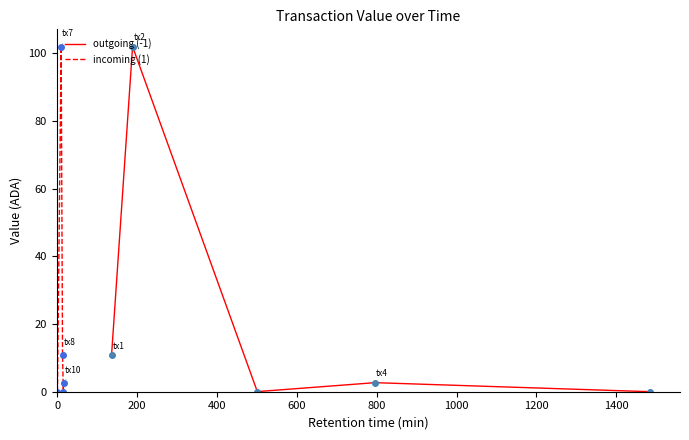

How many values in the incoming (1) series are below 2?

2